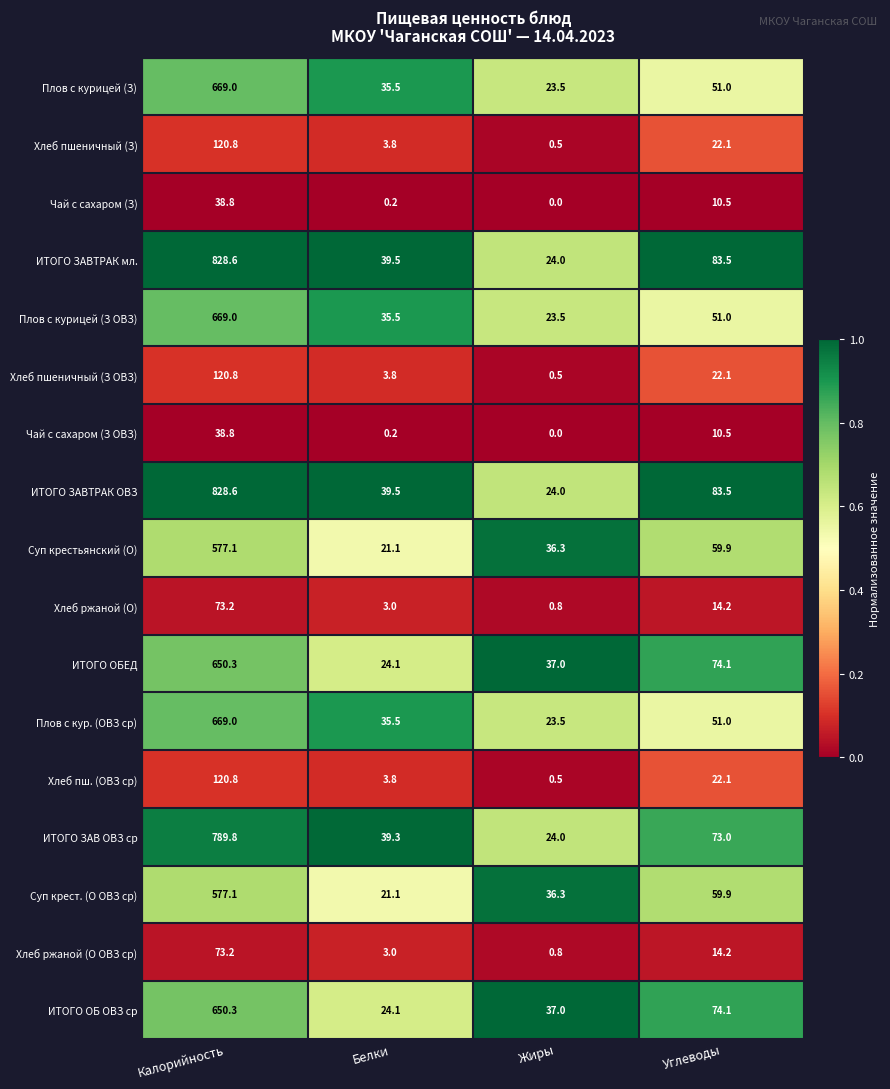

What is the lowest value of the ИТОГО ОБ ОВЗ ср series?

24.1